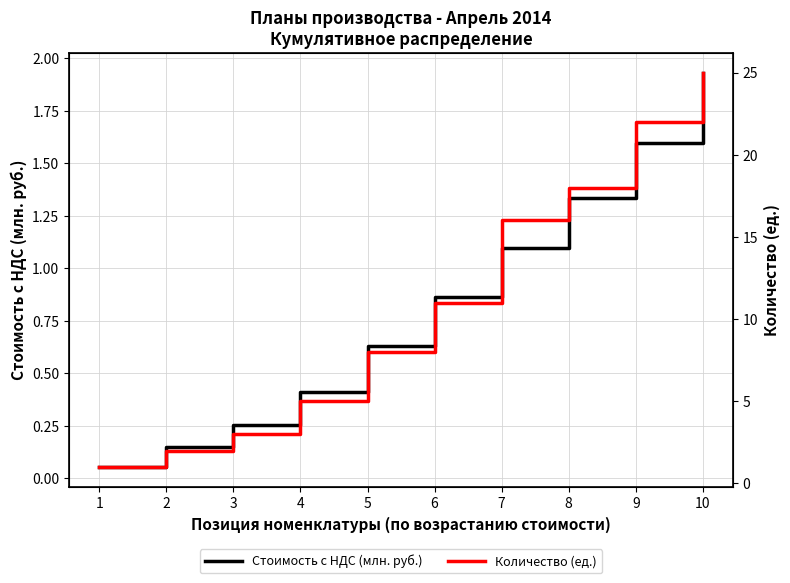

Which label corresponds to the smallest value in the chart?

1